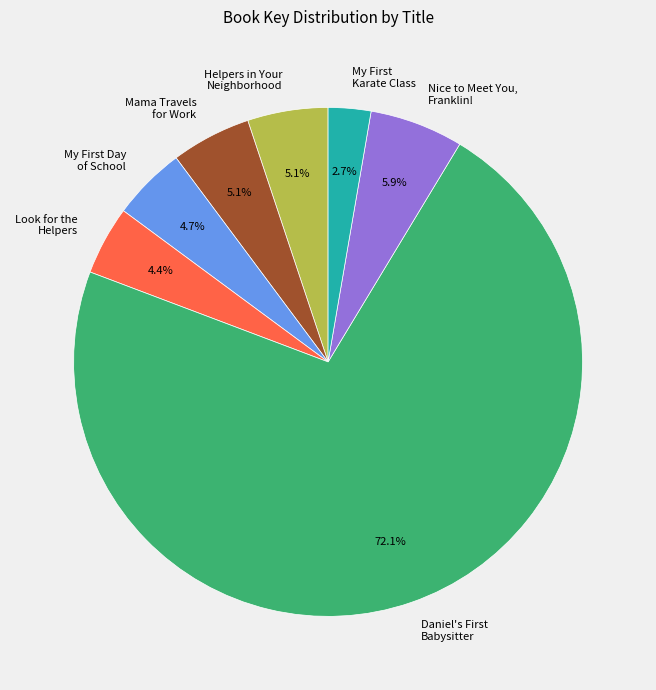

To the nearest percent, what is the average slice percentage?

14%